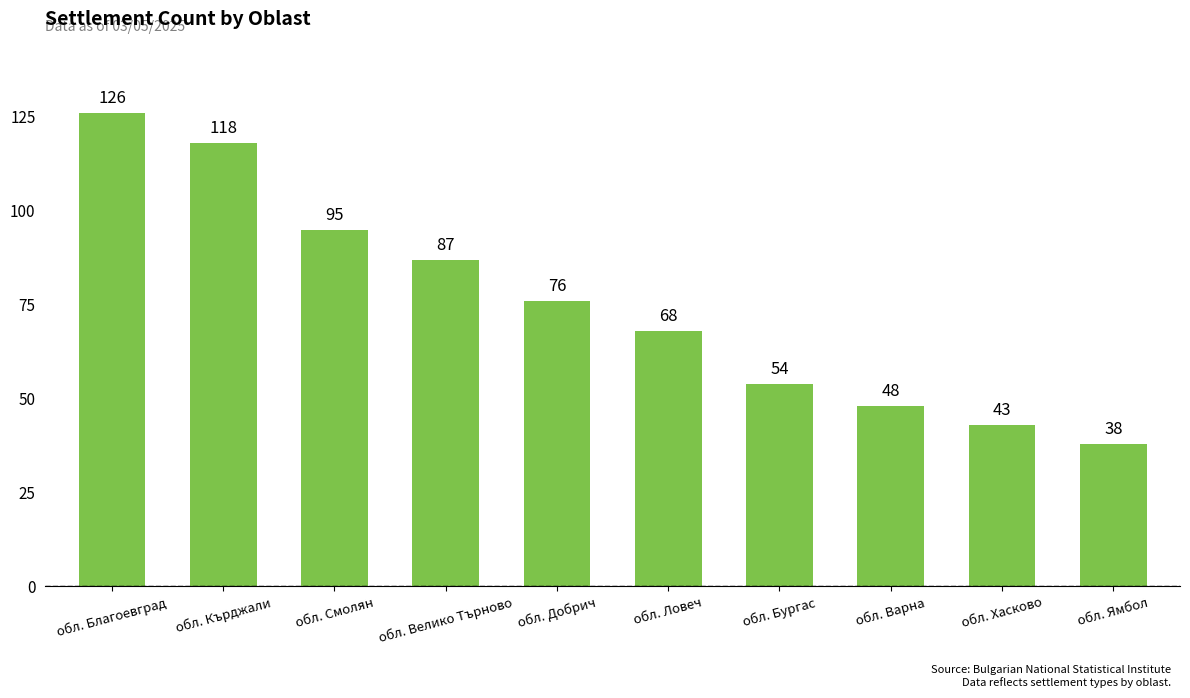

Which category has the highest value across all series?

обл. Благоевград